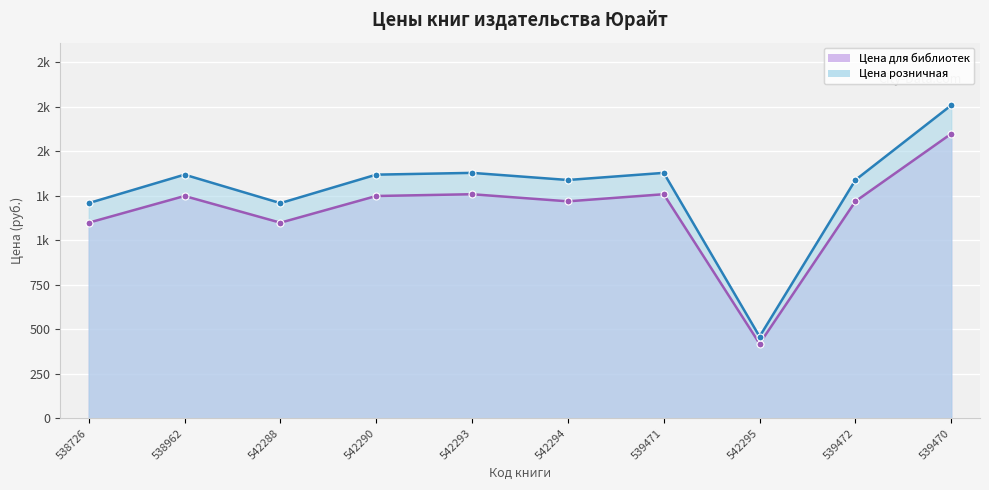

Reading left to right, transcribe all the data shown in this chart.

Цена для библиотек: 538726=1099	538962=1249	542288=1099	542290=1249	542293=1259	542294=1219	539471=1259	542295=419	539472=1219	539470=1599
Цена розничная: 538726=1209	538962=1369	542288=1209	542290=1369	542293=1379	542294=1339	539471=1379	542295=459	539472=1339	539470=1759